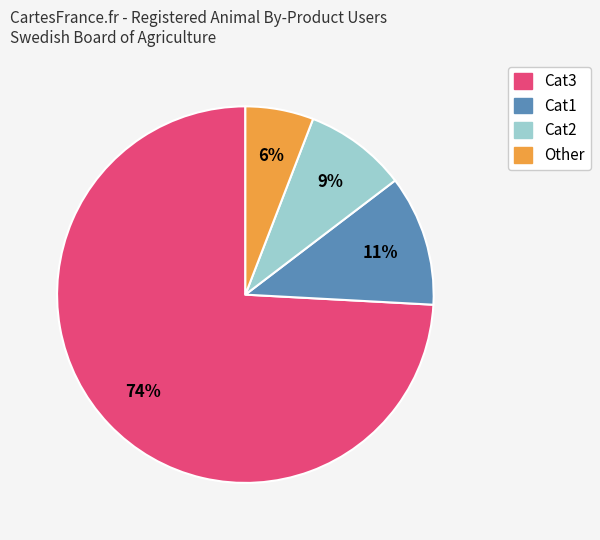

What percentage is the Cat1 slice, to the nearest percent?

11%